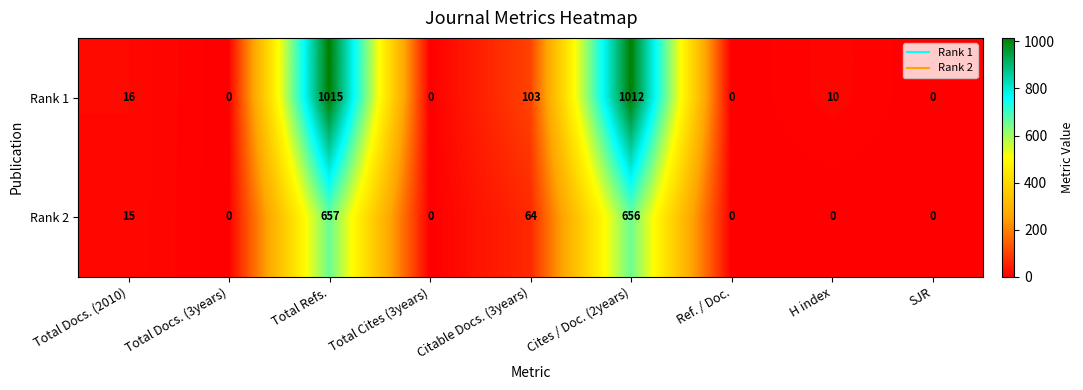

What is the sum of the Rank 1 values at Citable Docs. (3years) and SJR?

103